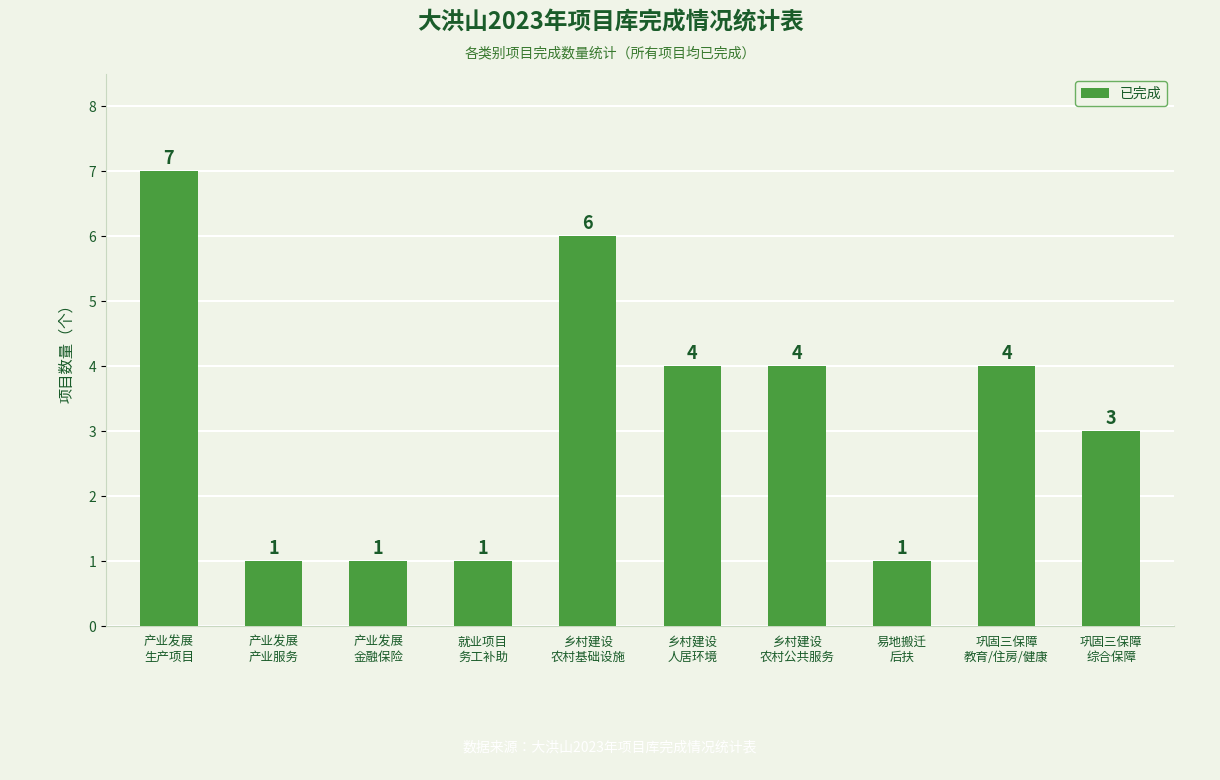

What is the label of the 3rd bar from the left?

产业发展
金融保险